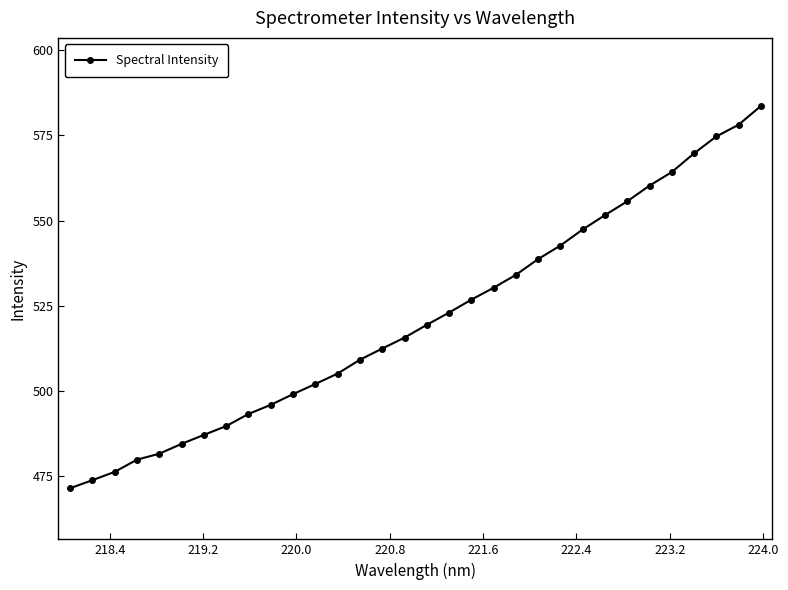

What is the greatest value displayed?

583.6